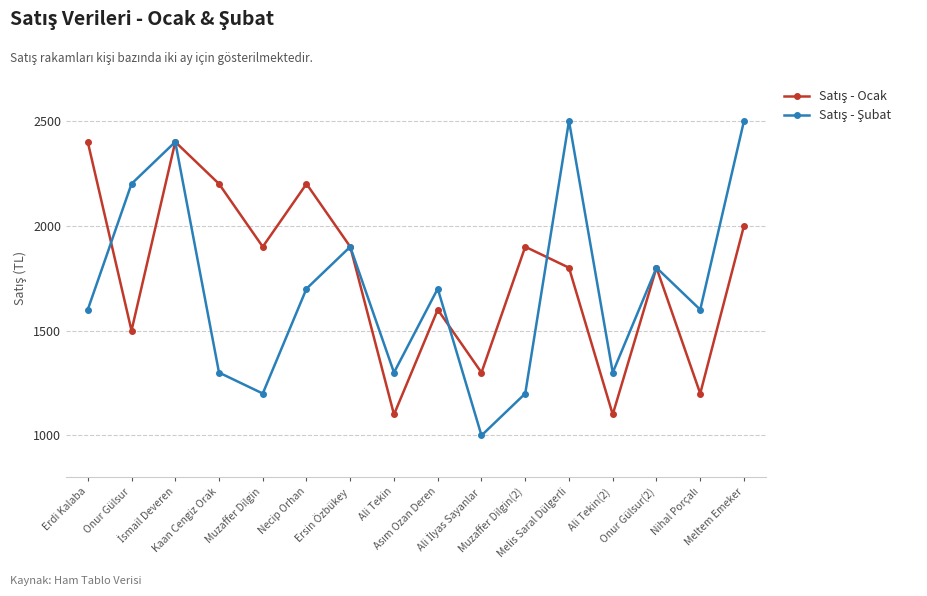

What is the minimum value shown in the chart?

1000